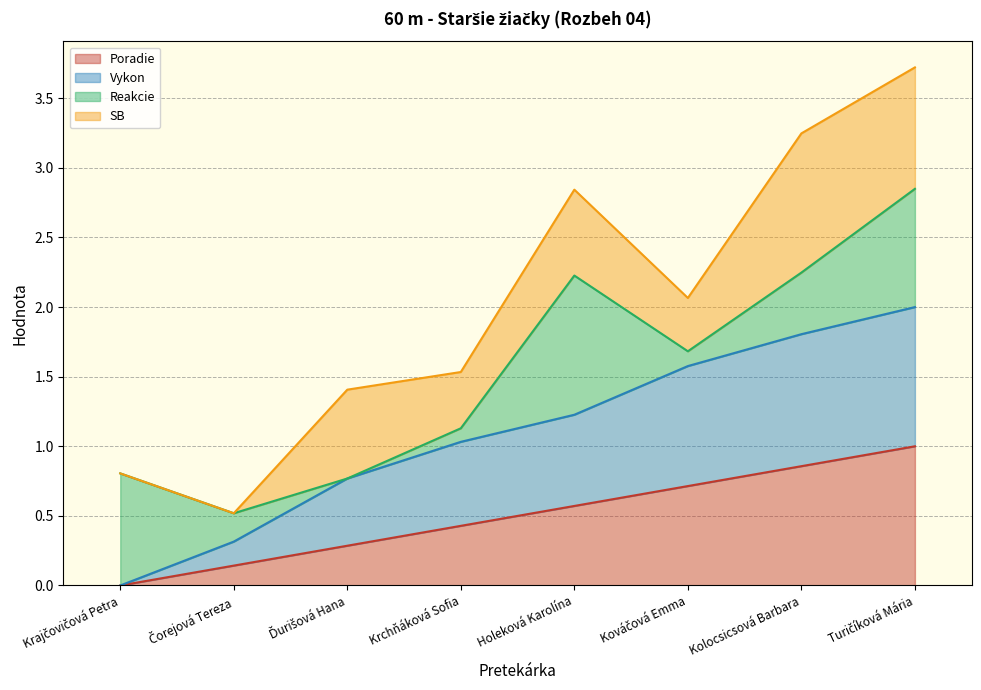

The value of Poradie at Čorejová Tereza is 0.1. True or false?

False